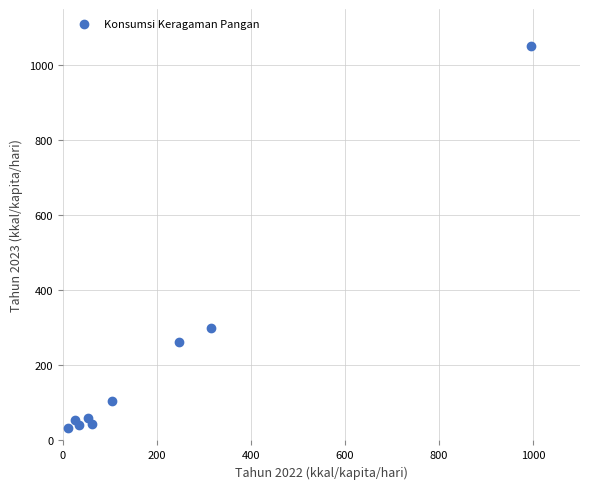

What is the average X value?

205.4